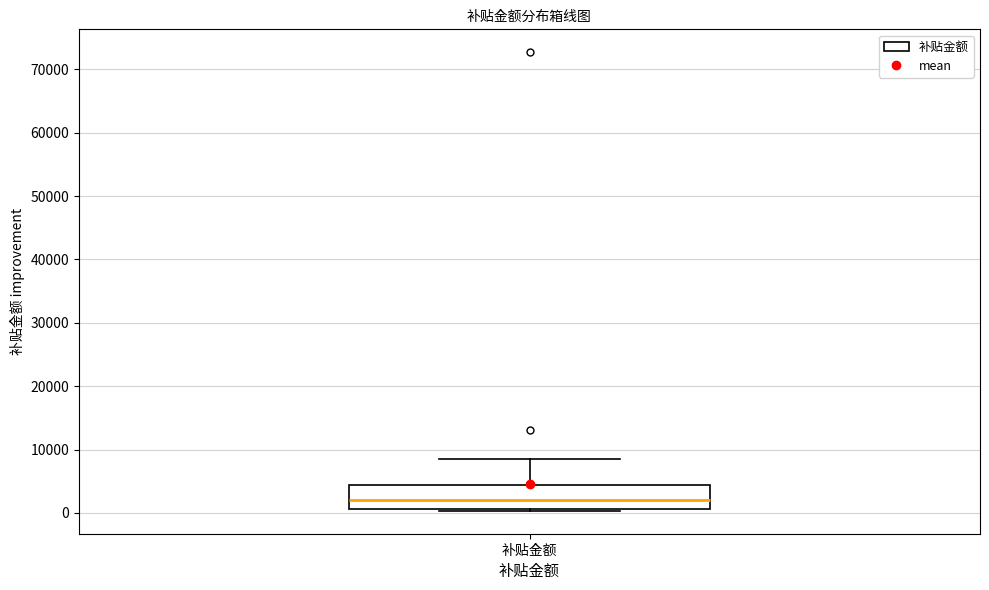

Where is the lower edge of the box for 补贴金额 on the y-axis? The values are not printed on the chart, so give them approximately, as read against the axis.

1000